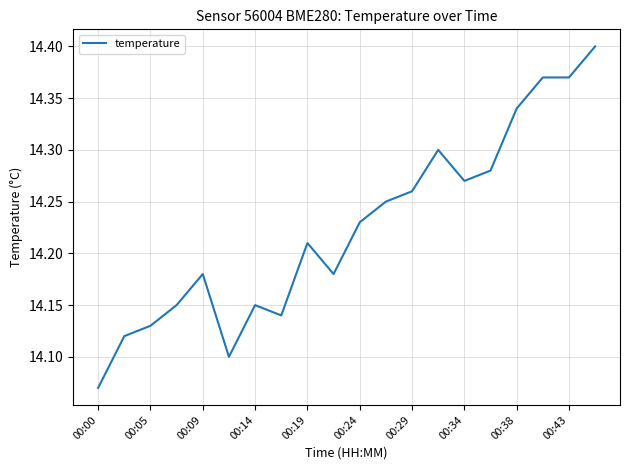

What is the difference between the maximum and minimum values?

0.3